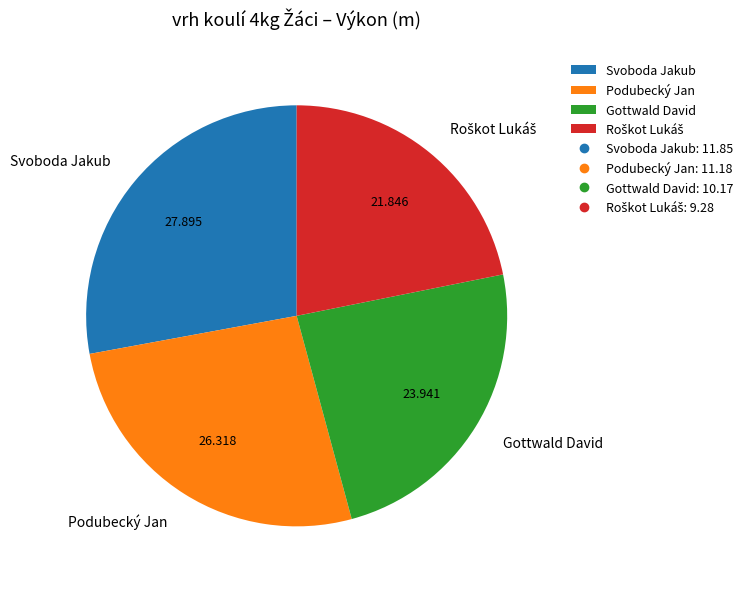

Does Gottwald David represent more than half of the total?

No